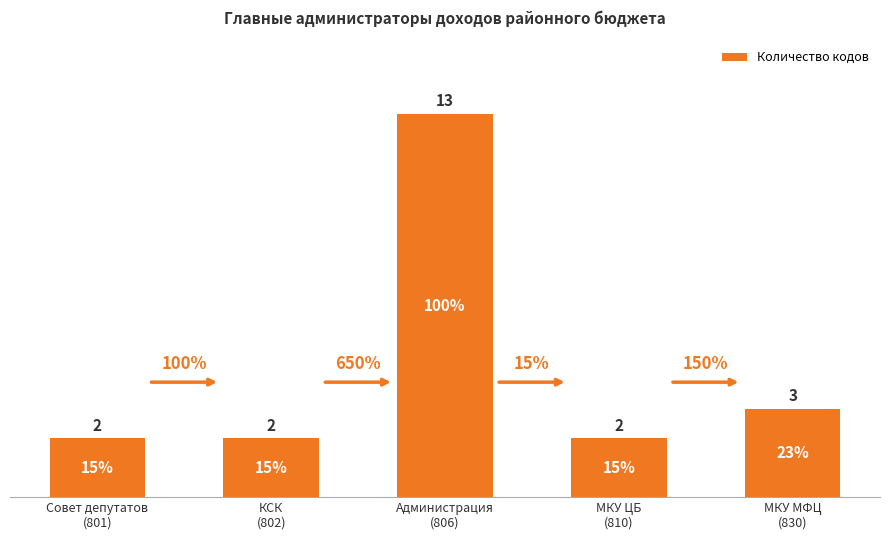

Is it true that the value at Совет депутатов
(801) is 3?

False